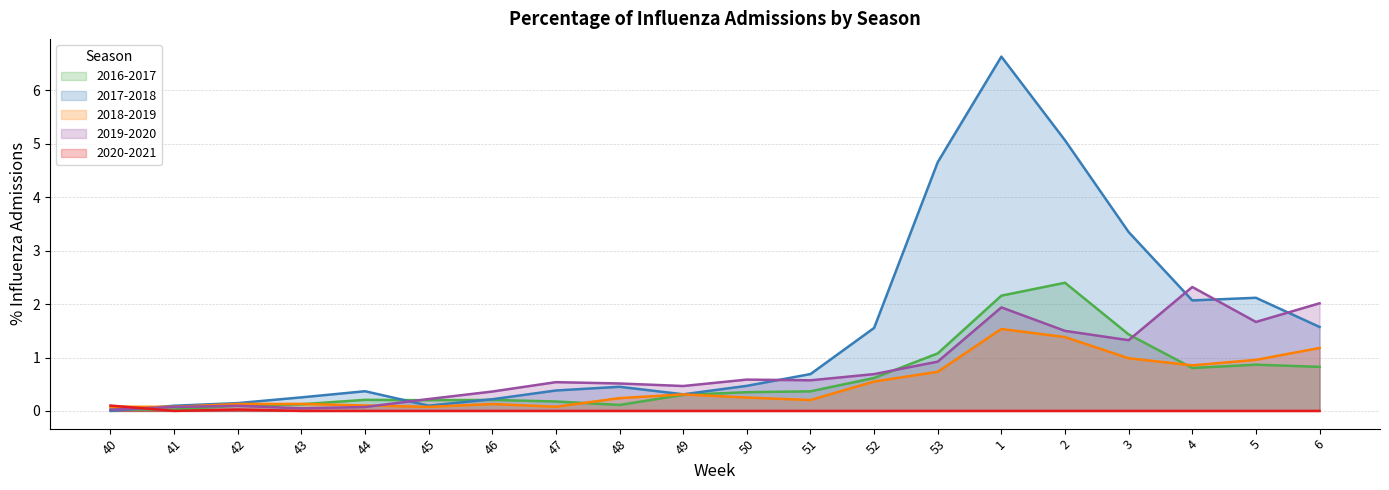

How many intersections are there between 2019-2020 and 2017-2018?

6